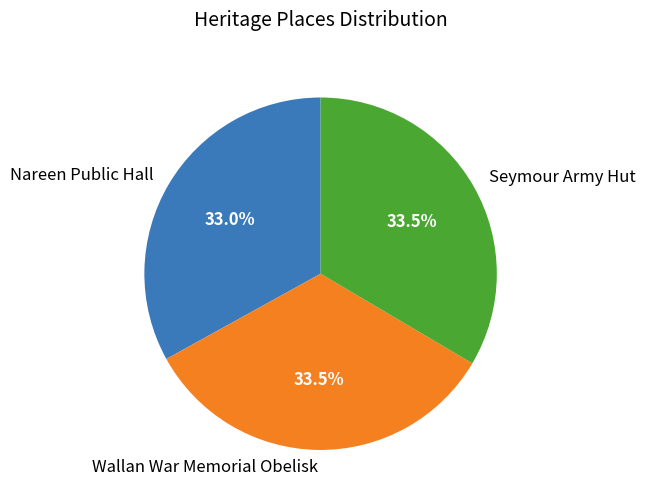

Is the sum of Nareen Public Hall and Wallan War Memorial Obelisk greater than half?

Yes